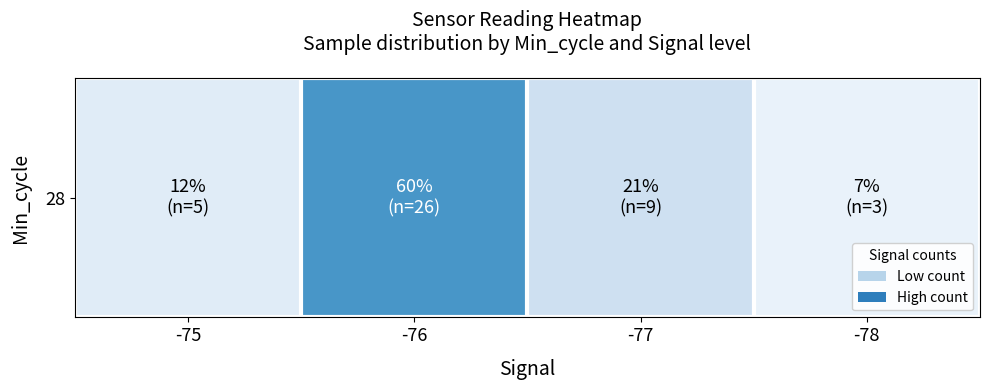

What is the change in value from -77 to -78?

-14.0